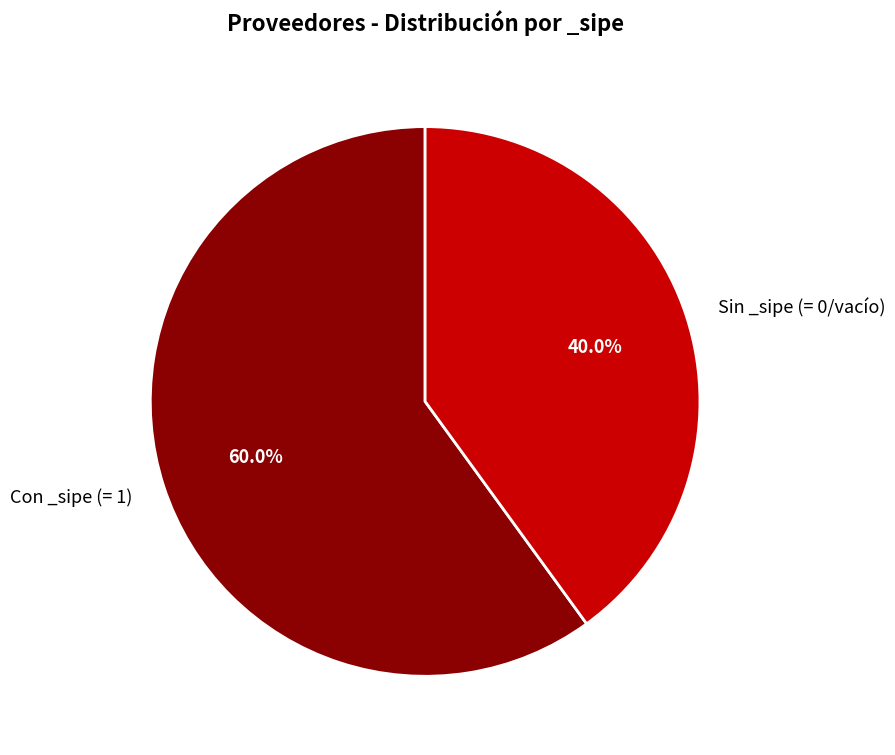

Between Sin _sipe (= 0/vacío) and Con _sipe (= 1), which is larger?

Con _sipe (= 1)